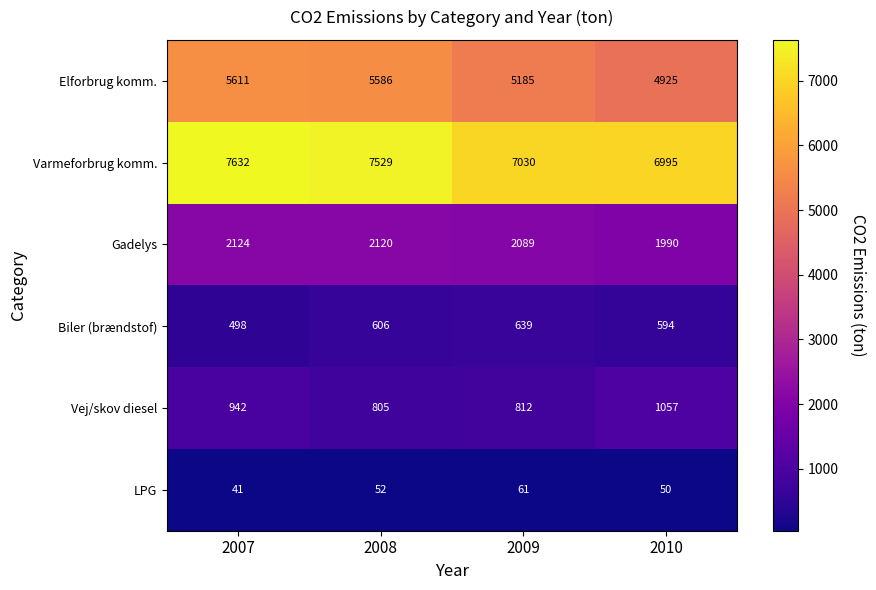

What is the sum of the Elforbrug komm. values at 2007 and 2008?

11197